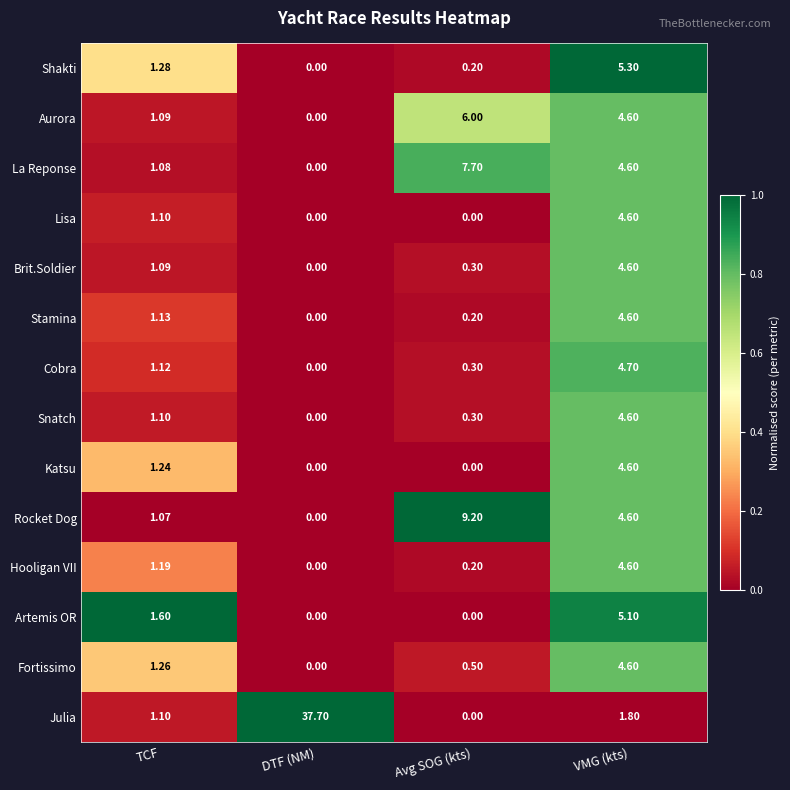

Which series has the largest total across all categories?

Julia